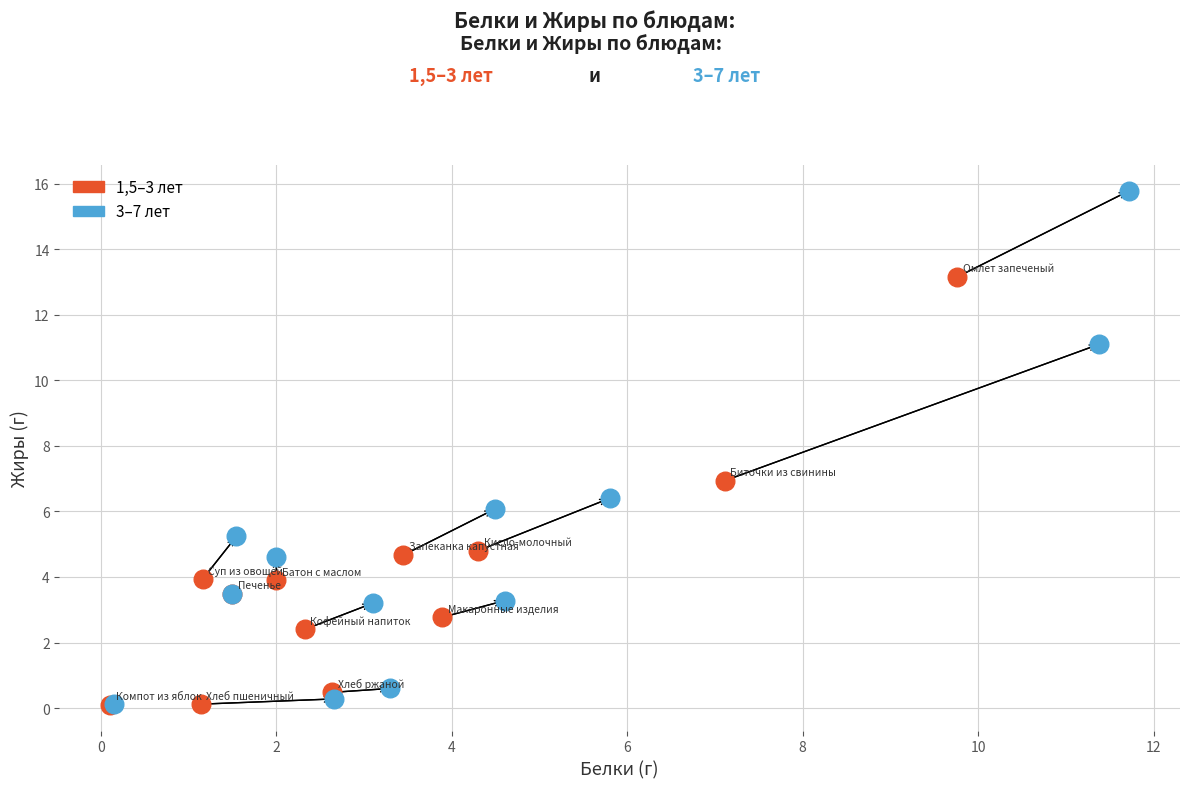

Which series reaches the maximum Y coordinate?

3–7 лет